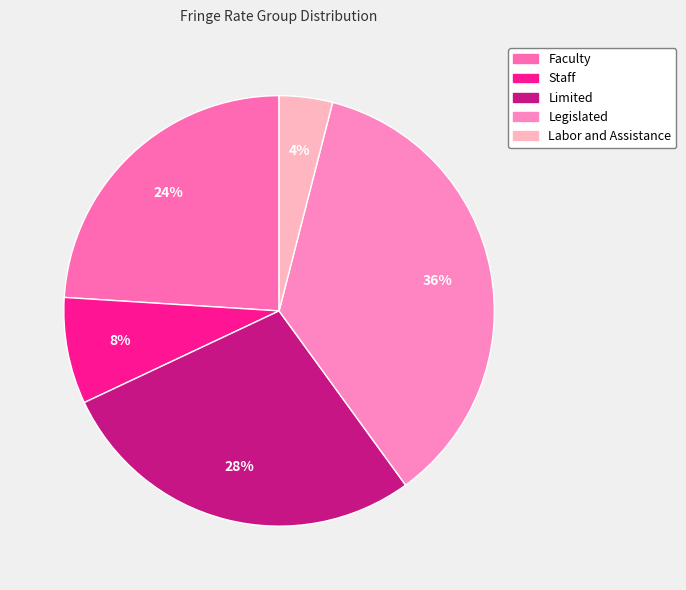

What percentage is the Faculty slice, to the nearest percent?

24%